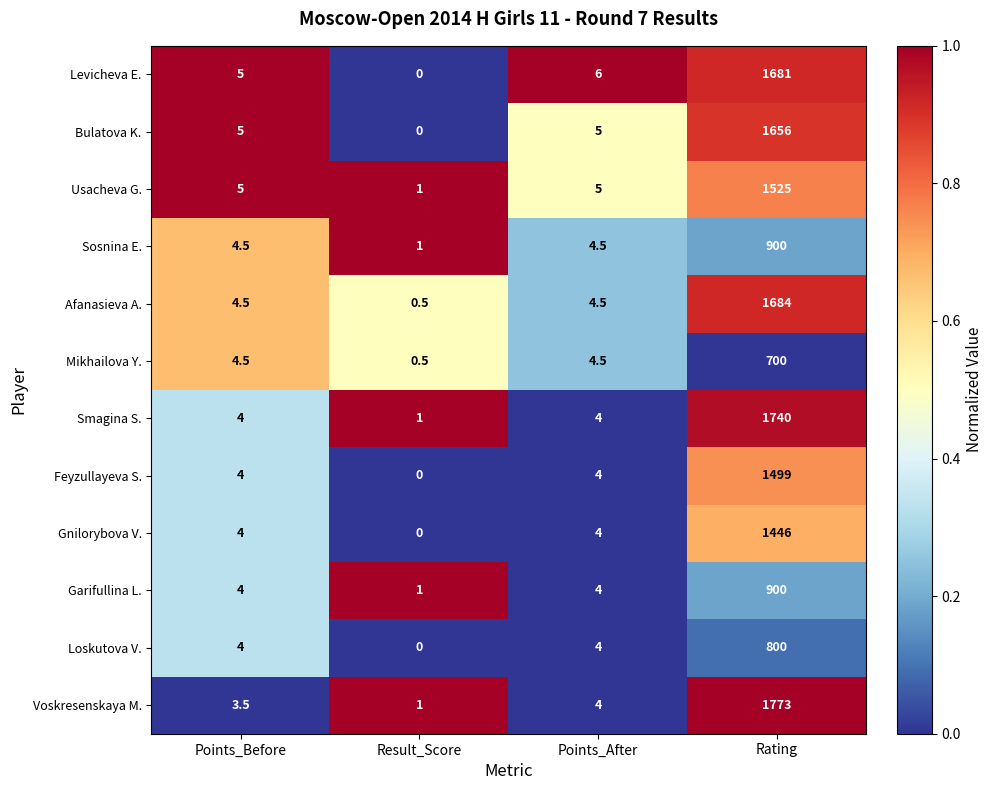

What value does the Sosnina E. series have at Rating?

900.0